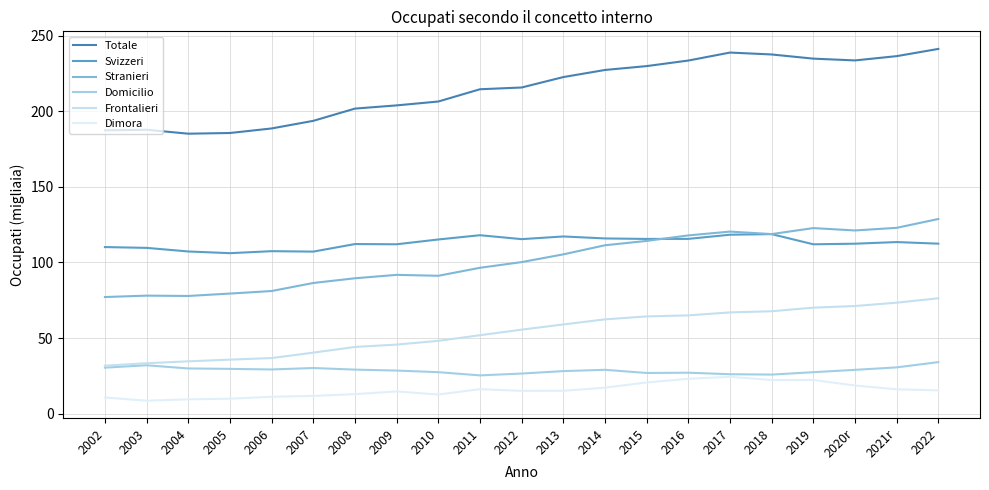

How many series are shown in this chart?

6